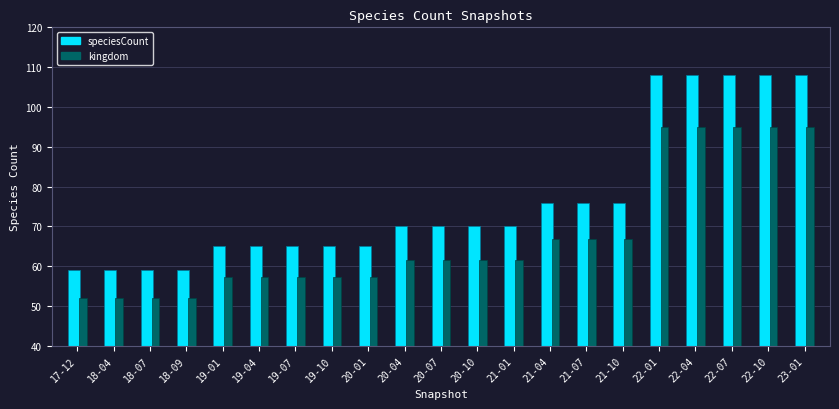

How many values exceed 70?

8